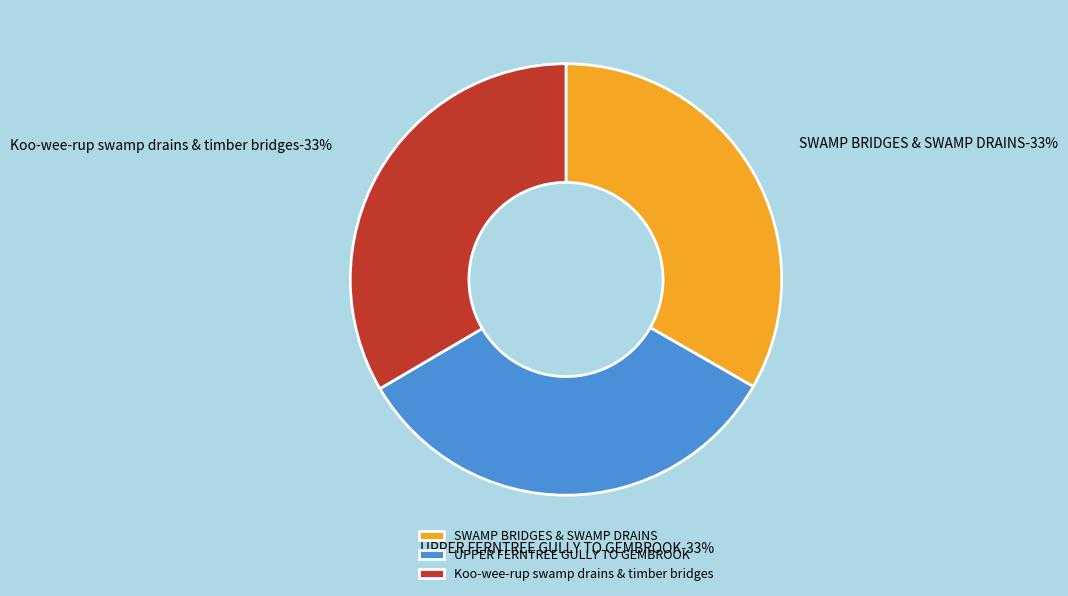

Does Koo-wee-rup swamp drains & timber bridges account for over 50% of the chart?

No